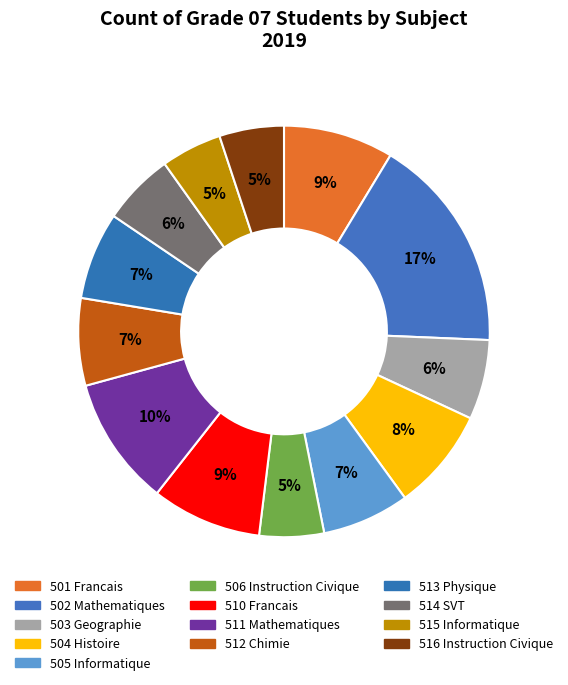

Approximately how many times larger is the value at 501 Francais compared to 506 Instruction Civique?

1.7